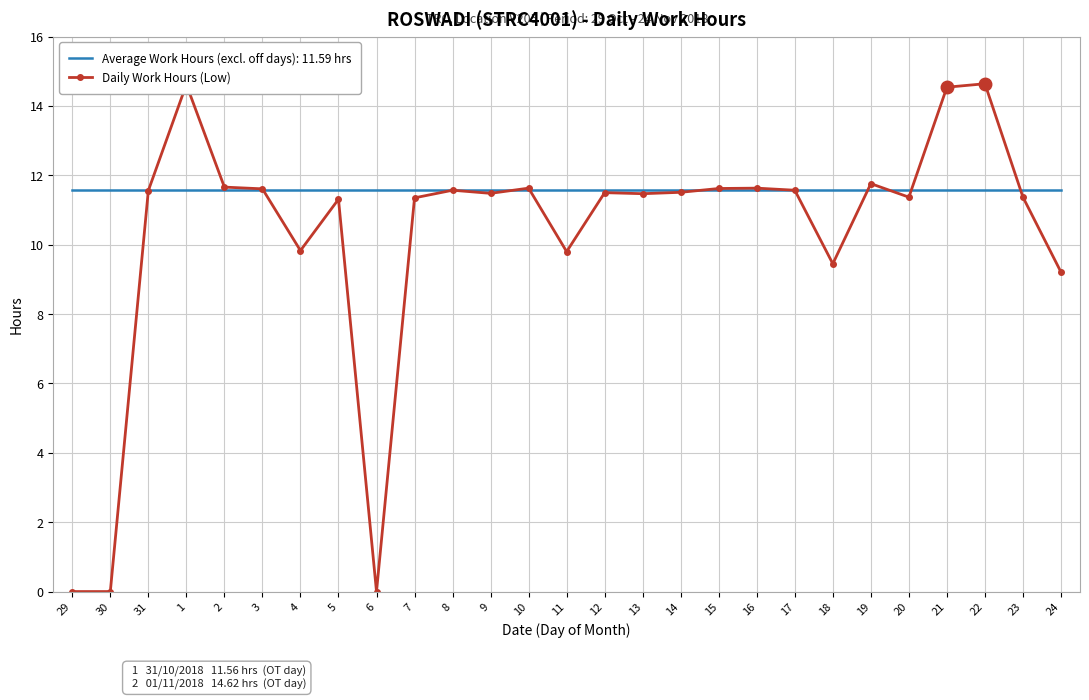

True or false: Average Work Hours (excl. off days): 11.59 hrs has a value of 19.4 at 29.

False